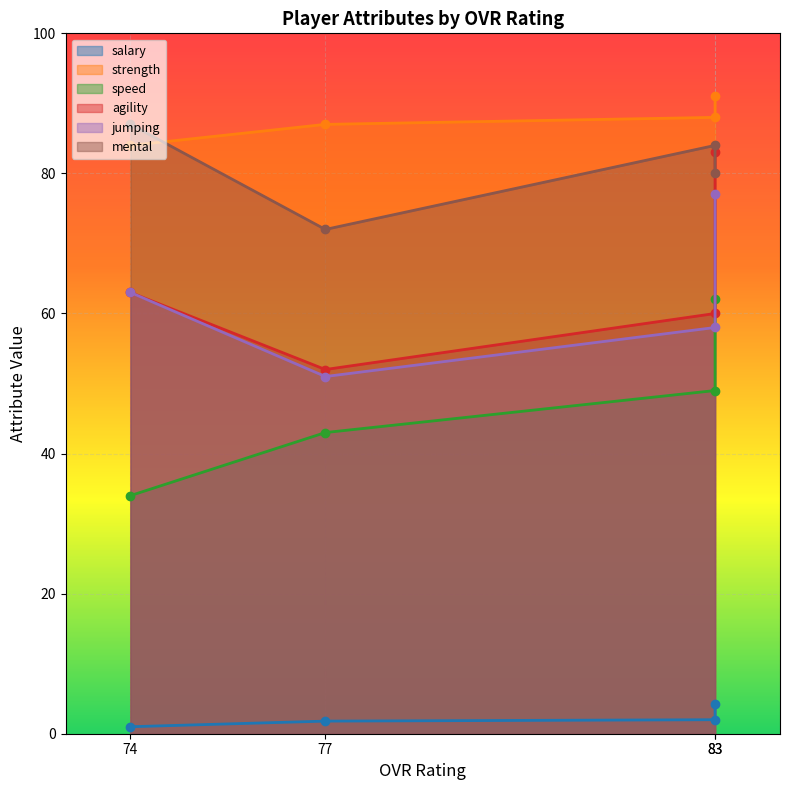

True or false: mental and speed intersect in this chart.

False